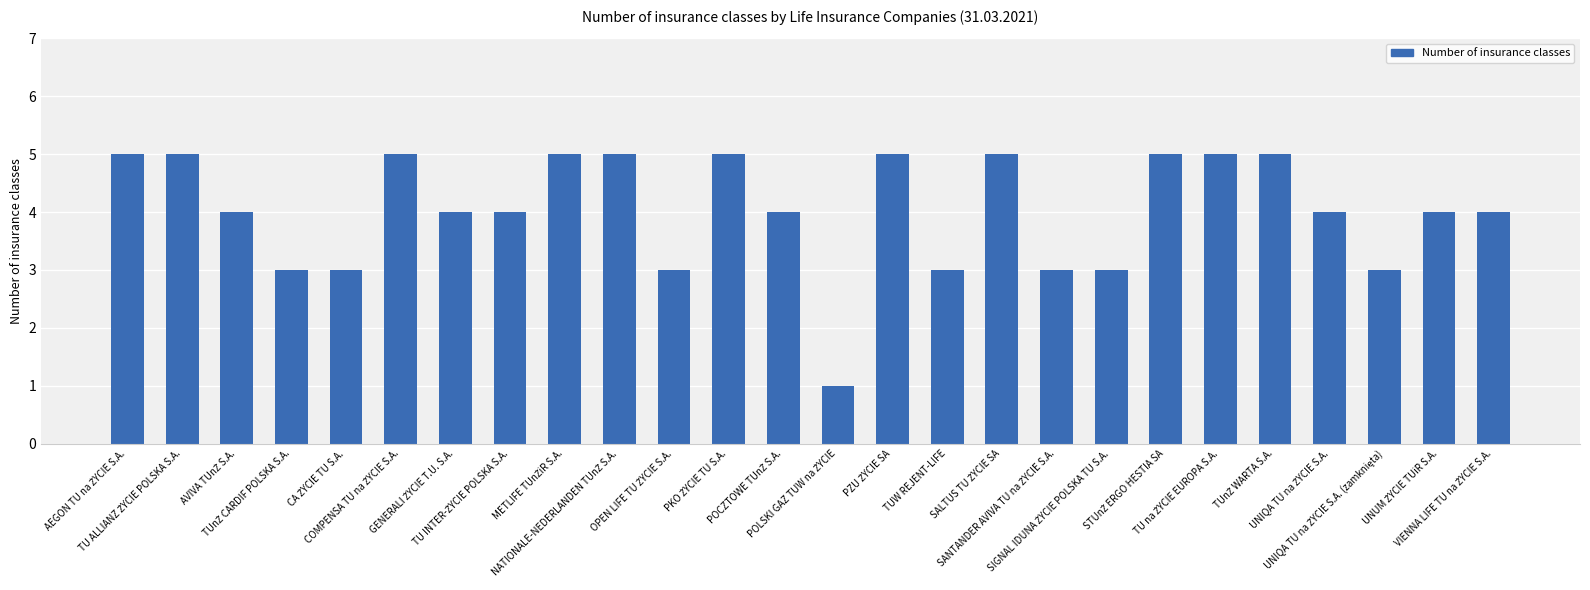

What is the difference between the second highest and minimum values?

4